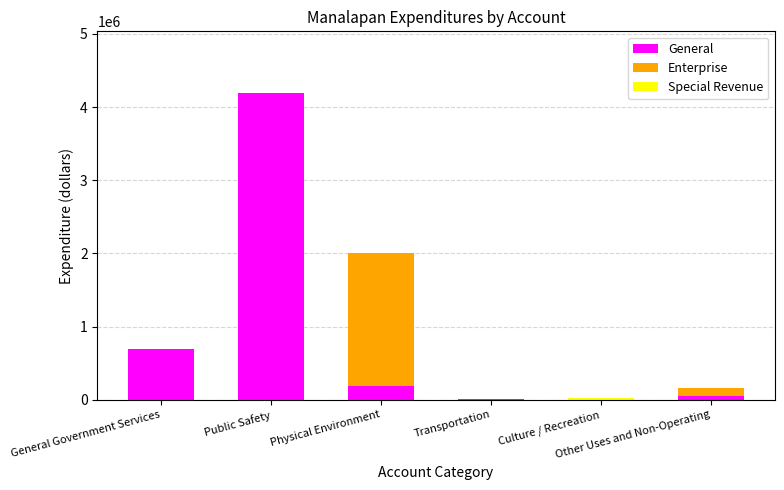

What is the maximum value for General?

4195508